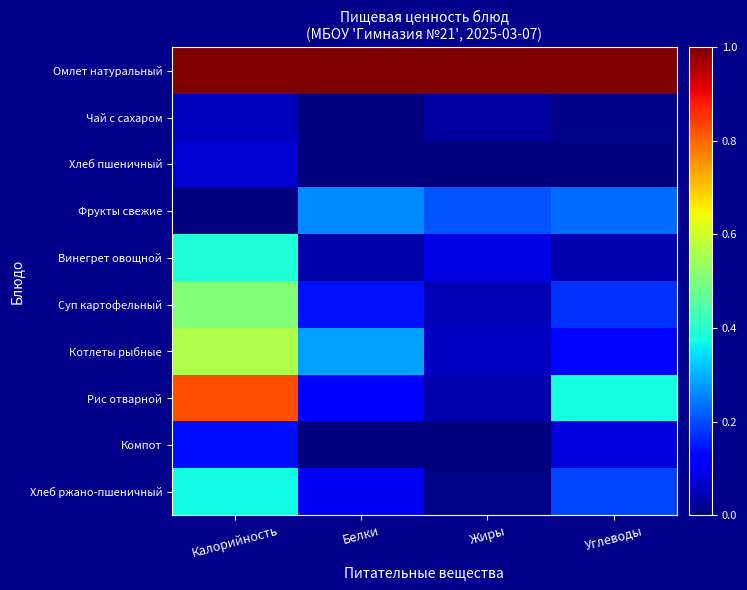

Which has a higher value, Жиры or Калорийность?

Калорийность